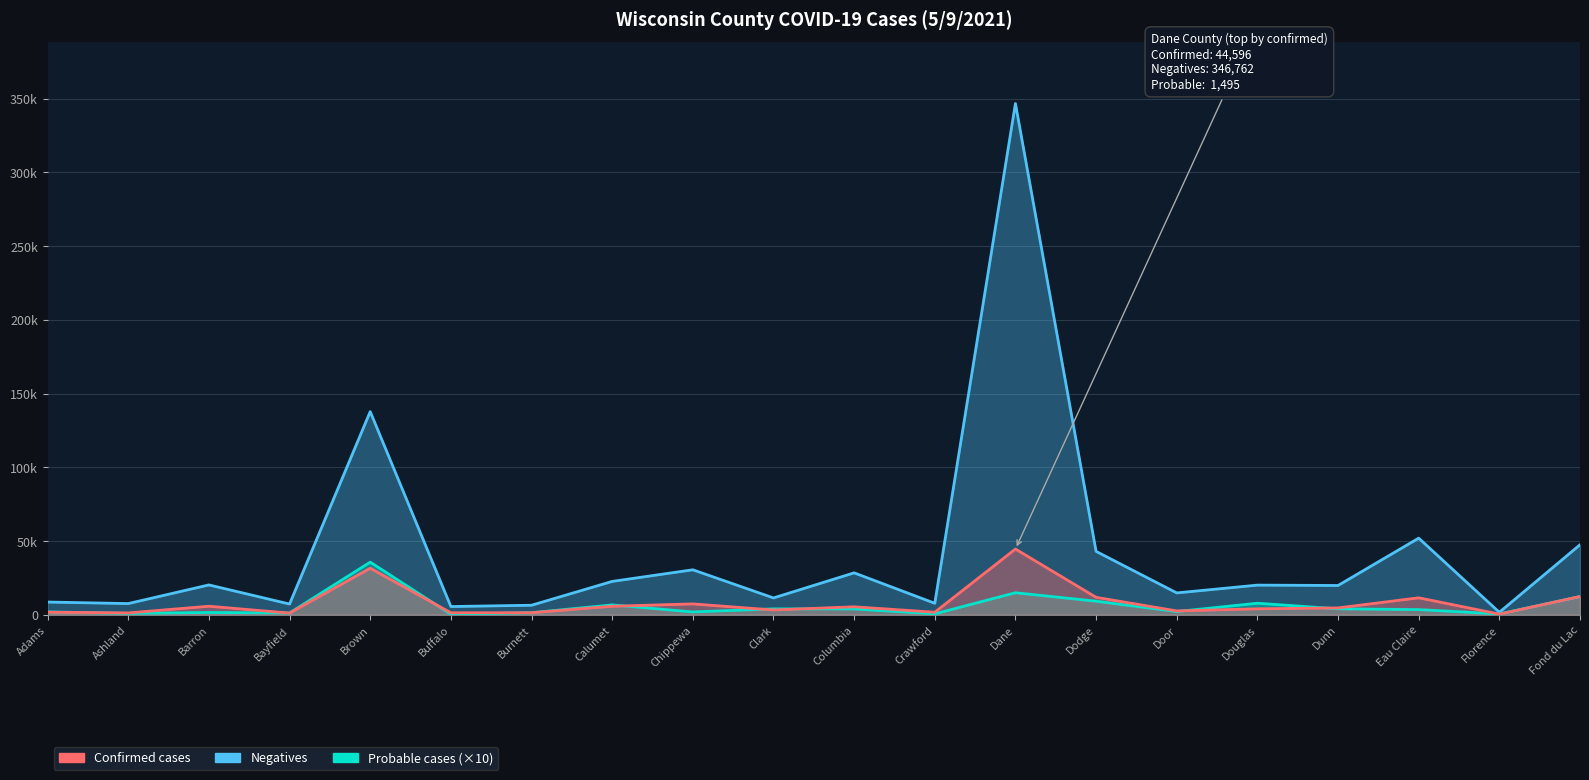

Which has a higher value, Adams or Florence?

Adams